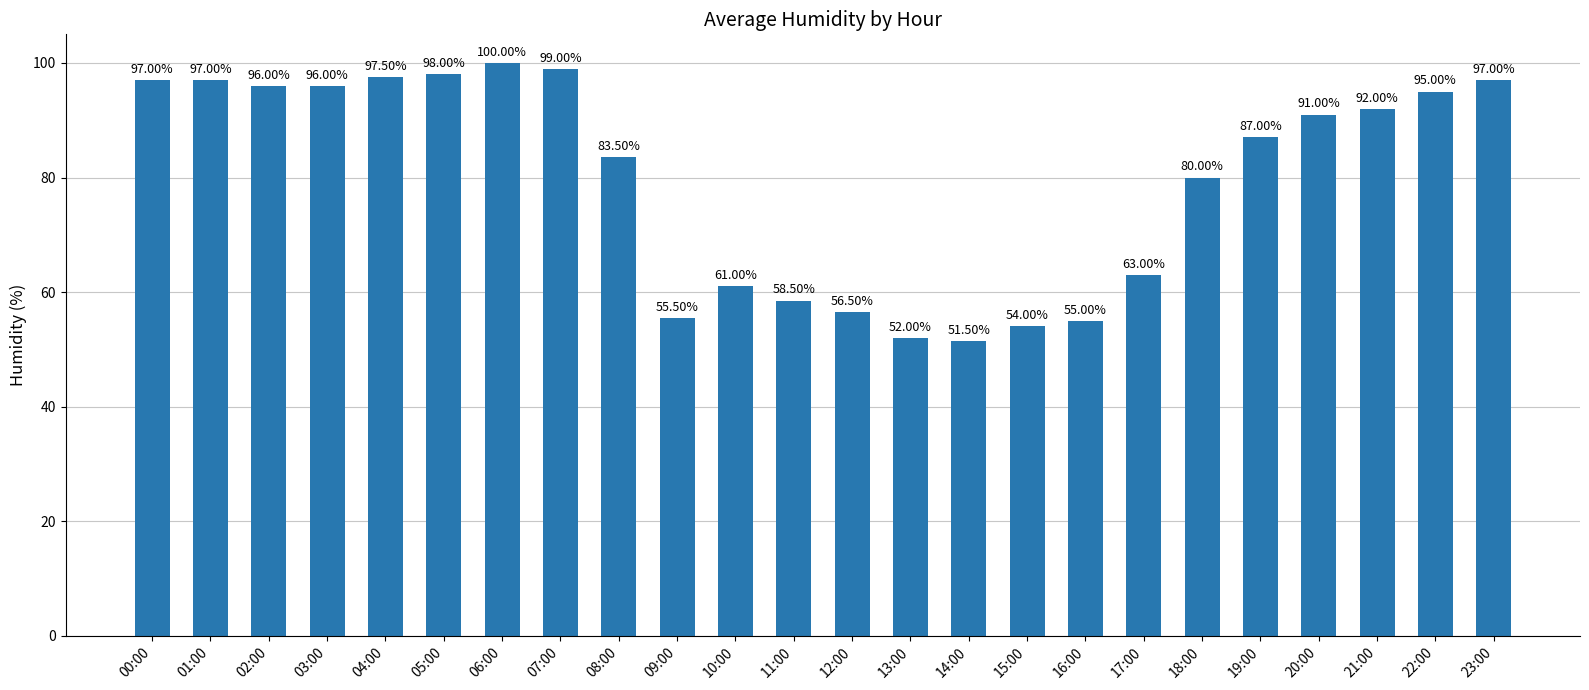

Count the number of data series in this chart.

1